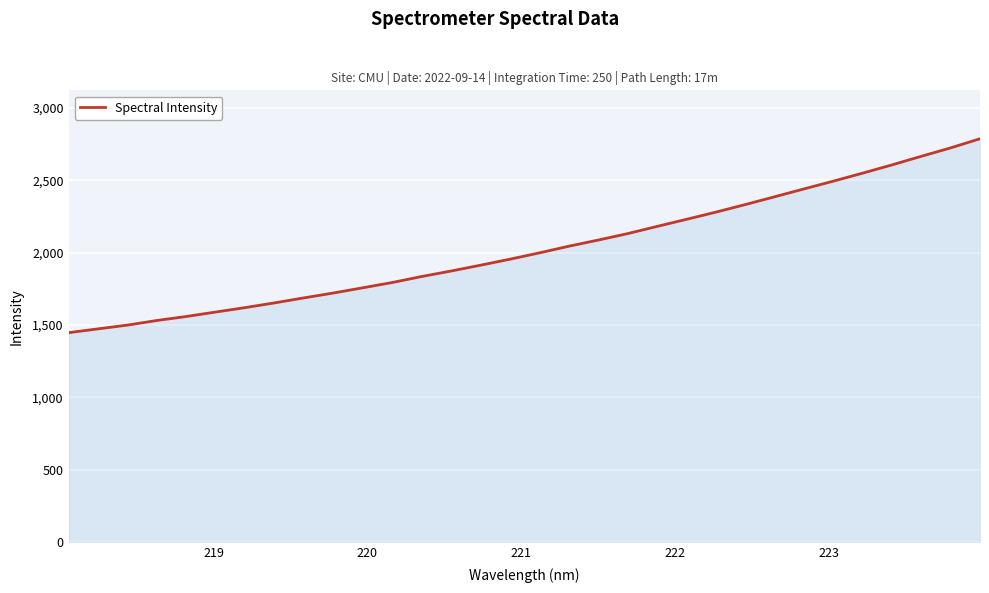

What is the smallest value displayed?

1446.9